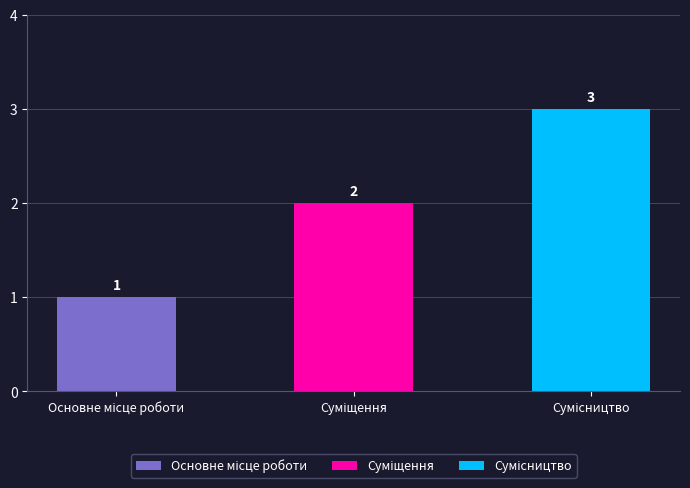

What is the value of the 1st bar from the left?

1